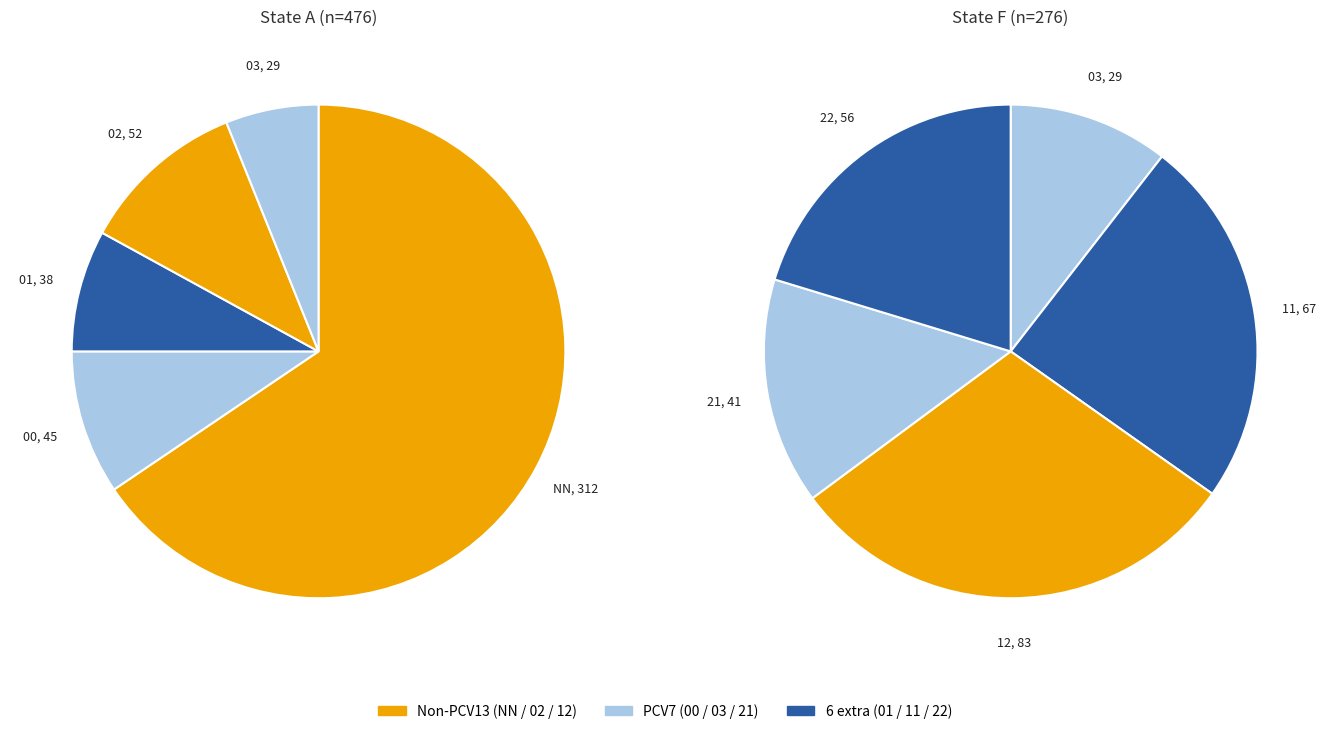

Does 02 represent more than half of the total?

No